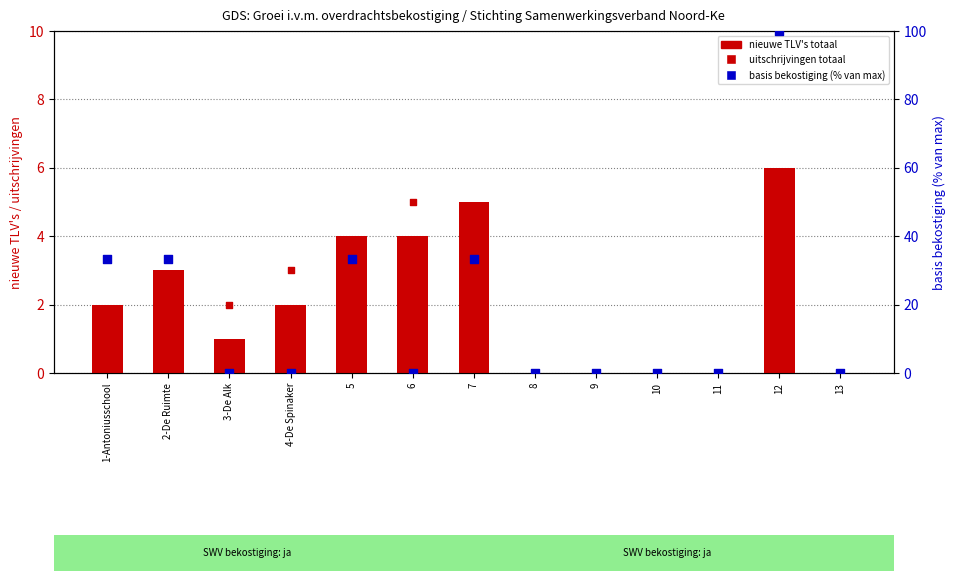

Which series has the largest total across all categories?

basis bekostiging (scaled %)